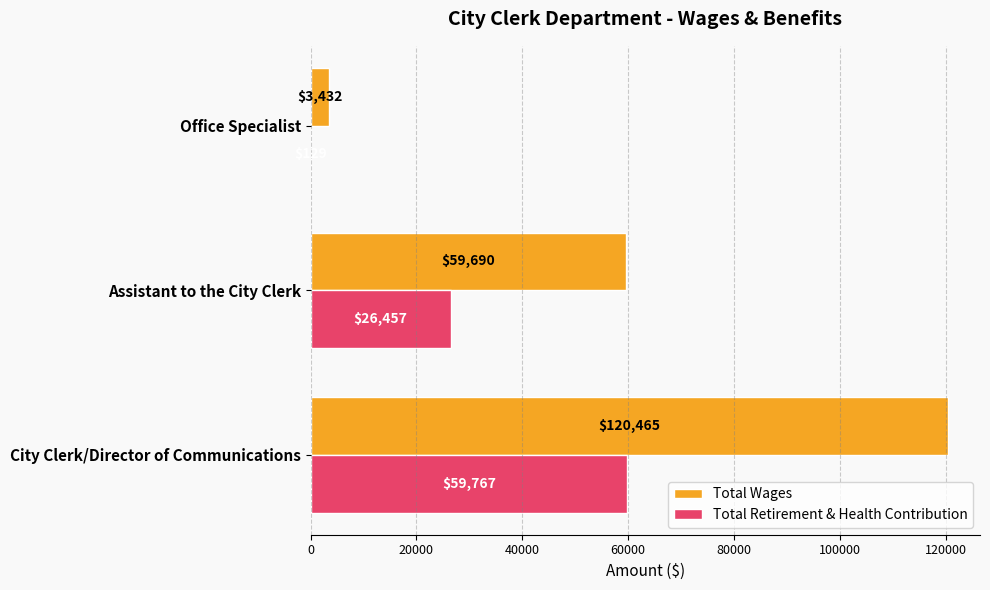

Which series has the largest total across all categories?

Total Wages